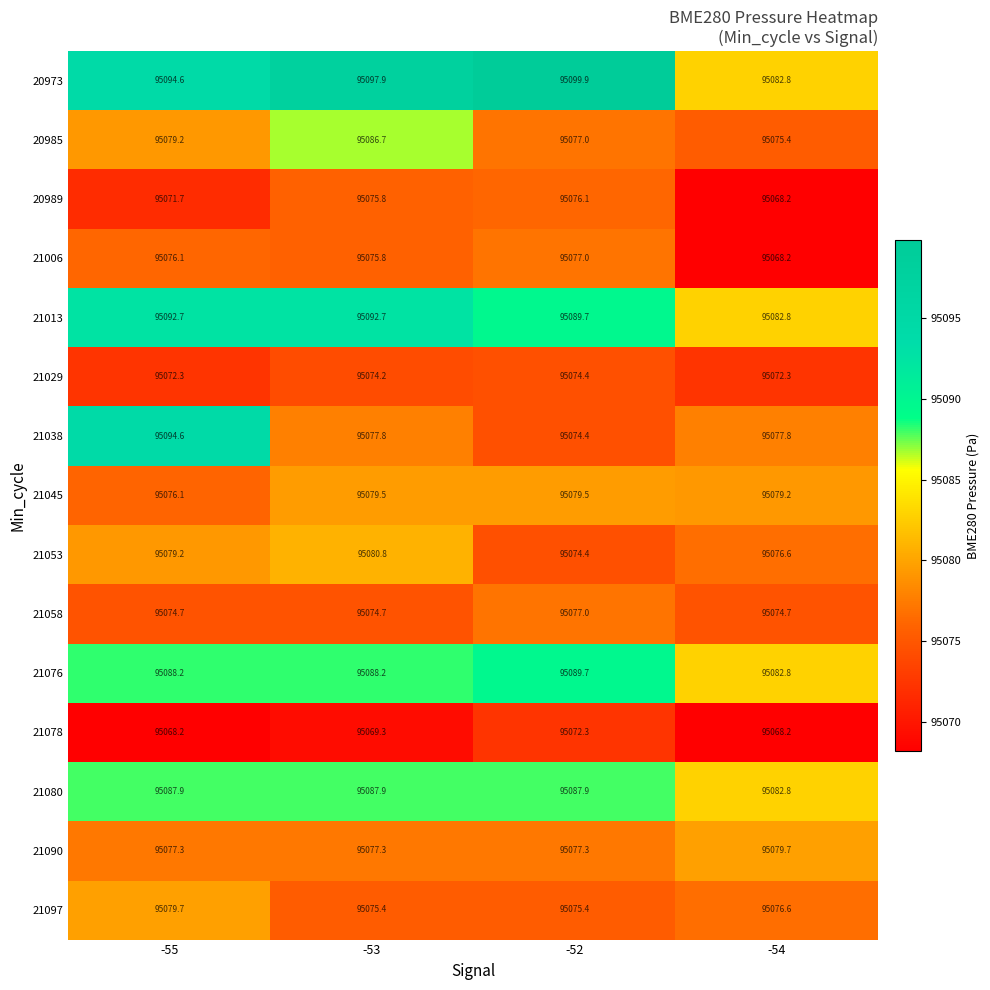

At which label does 20973 first exceed 95097?

-53